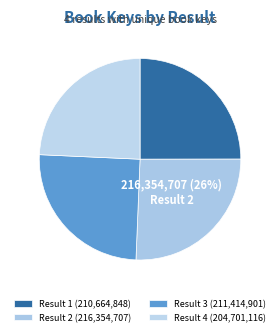

How many segments does this pie chart have?

4